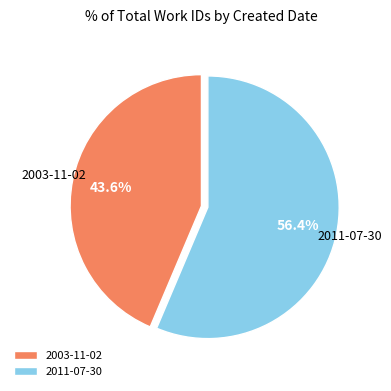

Between 2011-07-30 and 2003-11-02, which is larger?

2011-07-30